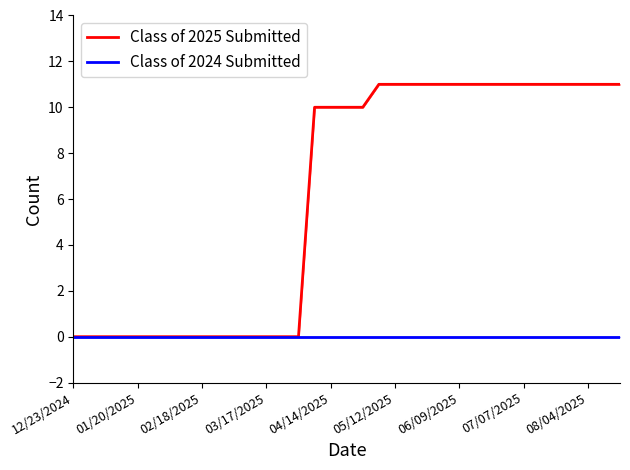

List the series in order of their peak value, lowest first.

Class of 2024 Submitted, Class of 2025 Submitted